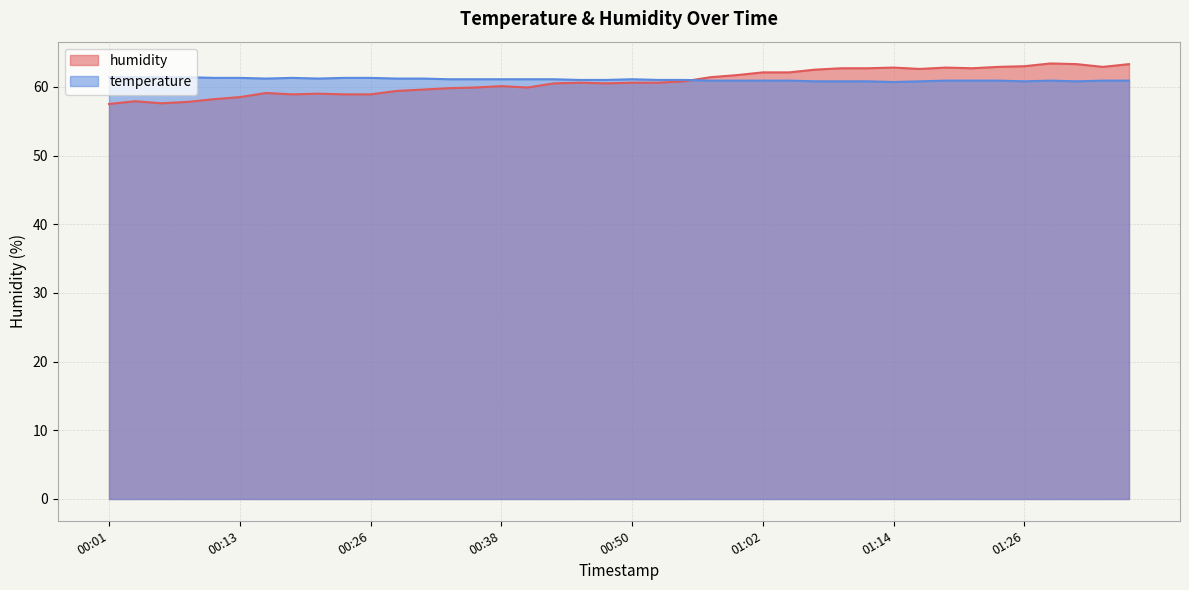

After their last crossing, which series has the higher values: temperature or humidity?

humidity